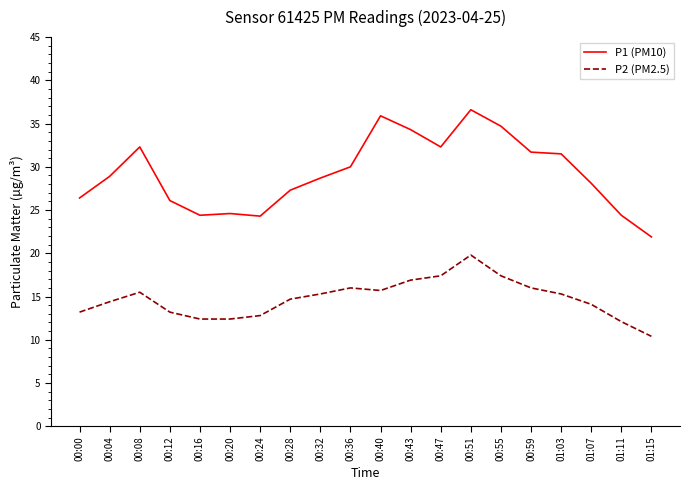

Count the number of categories in the chart.

20